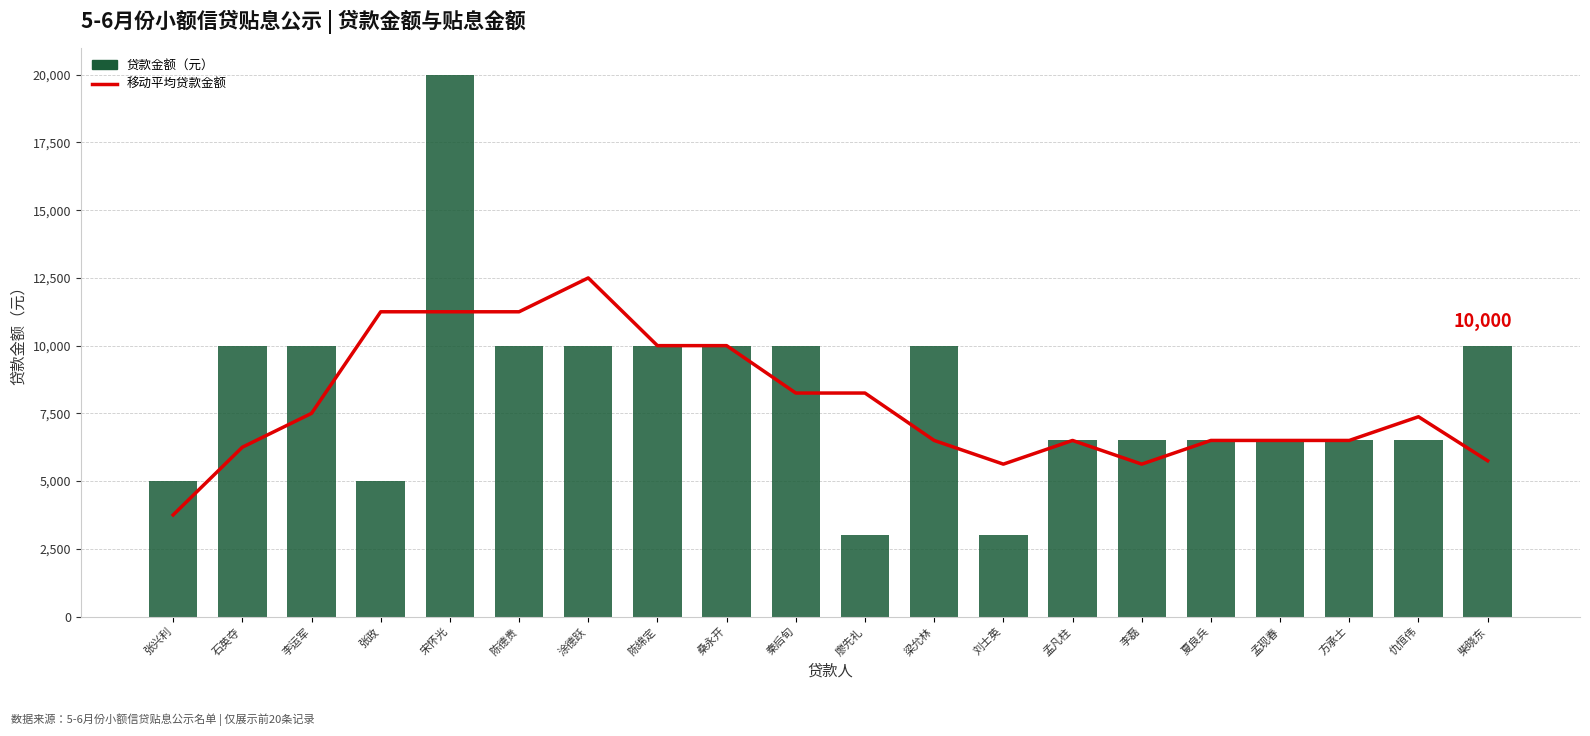

Reading left to right, transcribe all the data shown in this chart.

移动平均贷款金额: 张兴利=3750	石英夺=6250	李运军=7500	张政=11250	宋怀光=11250	陈德贵=11250	涂德跃=12500	陈绵定=10000	桑永开=10000	秦后旬=8250	廖先礼=8250	梁允林=6500	刘士英=5625	孟凡柱=6500	李磊=5625	夏良兵=6500	孟现春=6500	方承士=6500	仇恒伟=7375	柴晓东=5750
贷款金额（元）: 张兴利=5000	石英夺=10000	李运军=10000	张政=5000	宋怀光=20000	陈德贵=10000	涂德跃=10000	陈绵定=10000	桑永开=10000	秦后旬=10000	廖先礼=3000	梁允林=10000	刘士英=3000	孟凡柱=6500	李磊=6500	夏良兵=6500	孟现春=6500	方承士=6500	仇恒伟=6500	柴晓东=10000